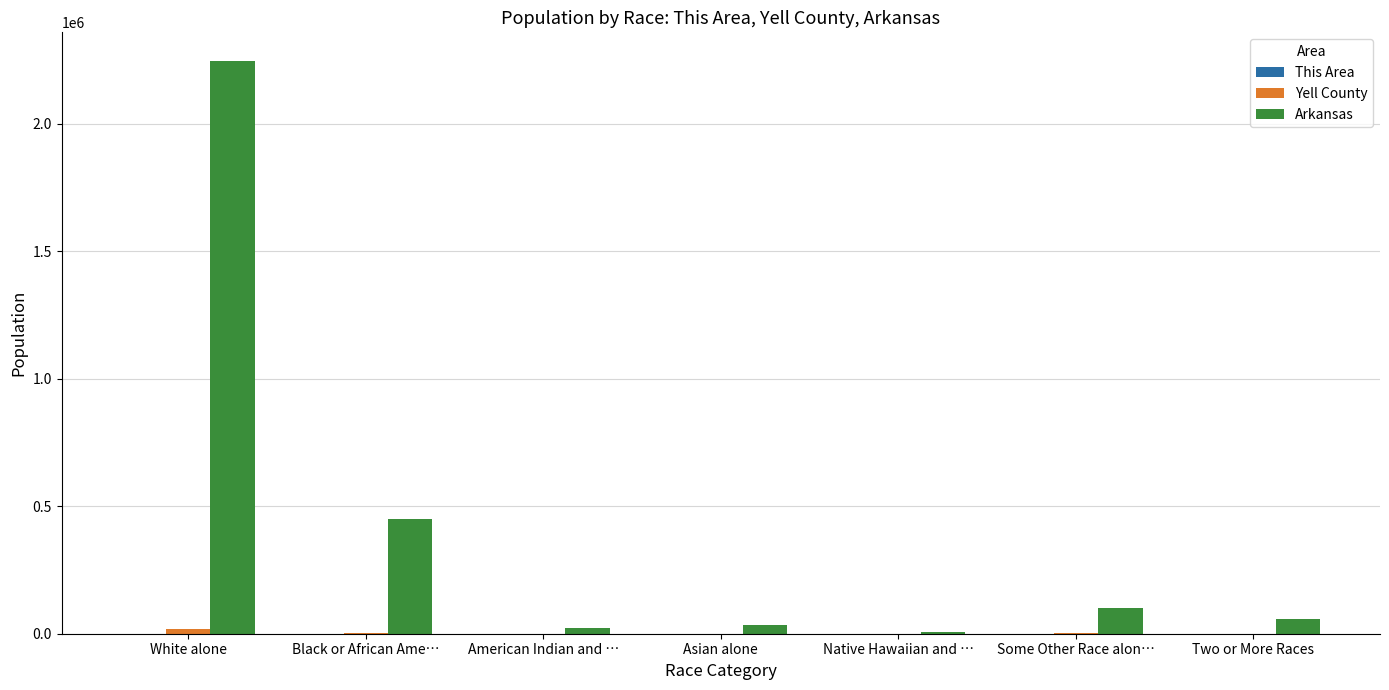

How many distinct data groups are displayed?

3